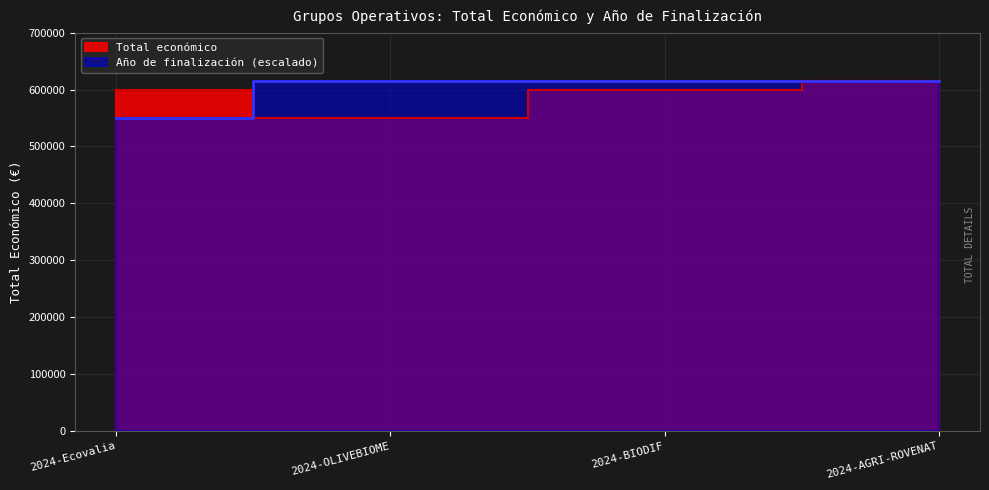

Reading left to right, transcribe all the data shown in this chart.

Total económico: 2024-Ecovalia=599992.0	2024-OLIVEBIOME=550111.0	2024-BIODIF=599927.0	2024-AGRI-ROVENAT=615375.0
Año de finalización: 2024-Ecovalia=550111.0	2024-OLIVEBIOME=615375.0	2024-BIODIF=615375.0	2024-AGRI-ROVENAT=615375.0